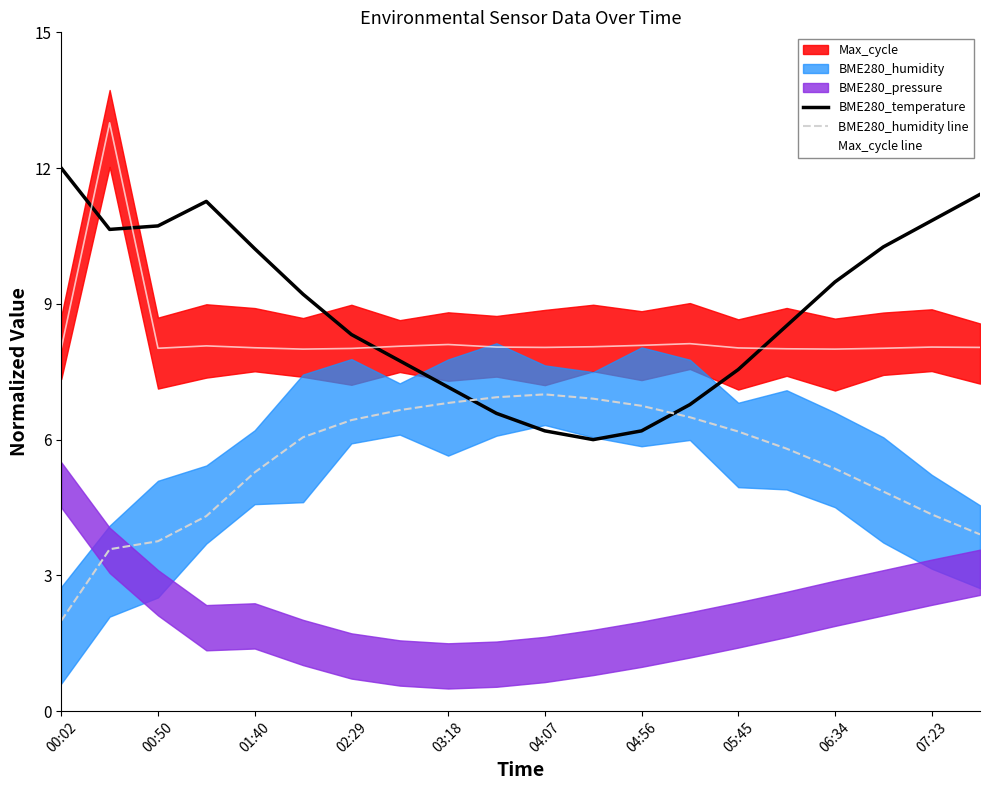

List the series in order of their peak value, lowest first.

BME280_humidity line, BME280_temperature, Max_cycle line